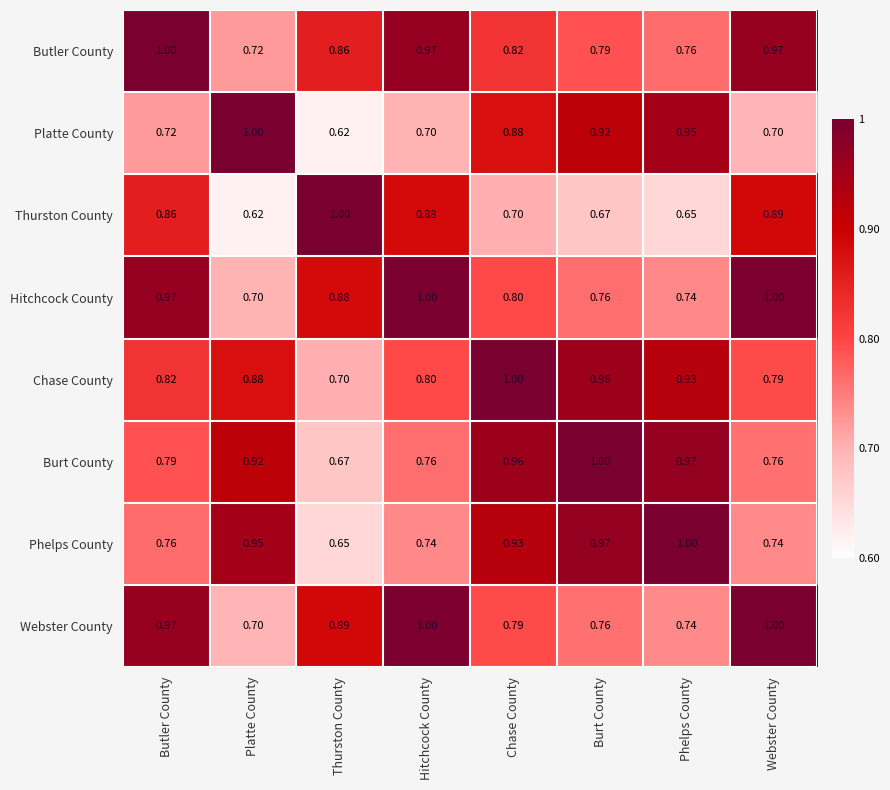

Rank the categories by Chase County value from lowest to highest.

Thurston County, Webster County, Hitchcock County, Butler County, Platte County, Phelps County, Burt County, Chase County